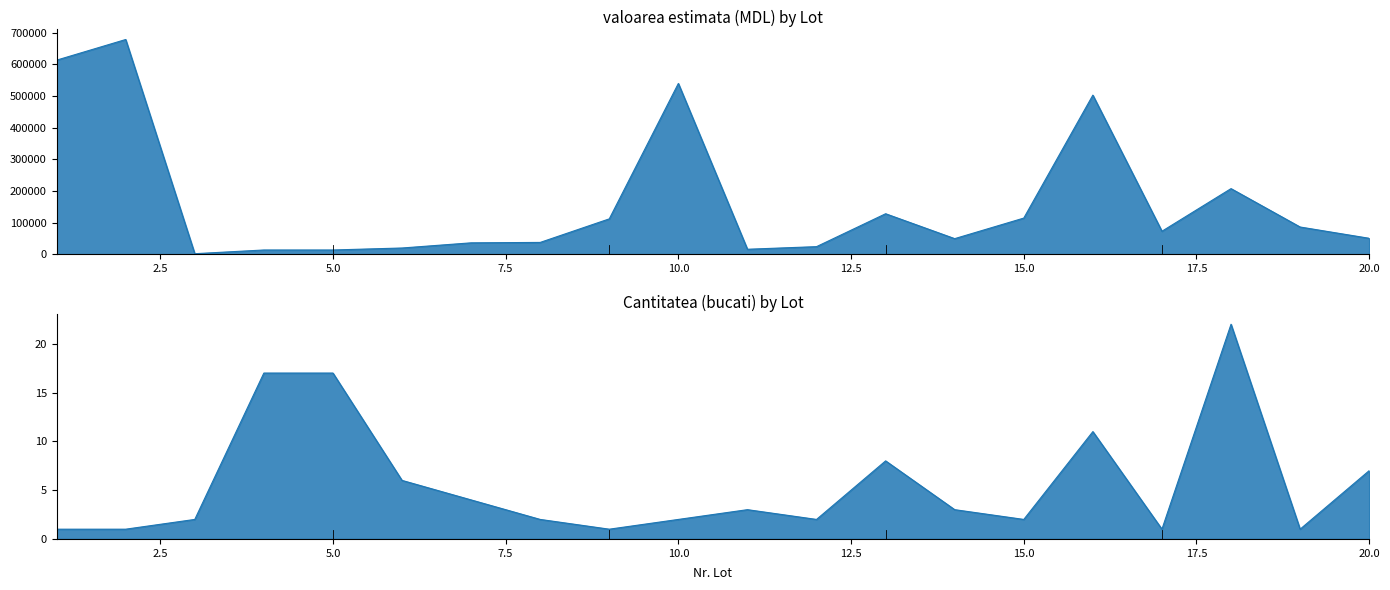

Where is valoarea estimata nearest to the value 340270?

18